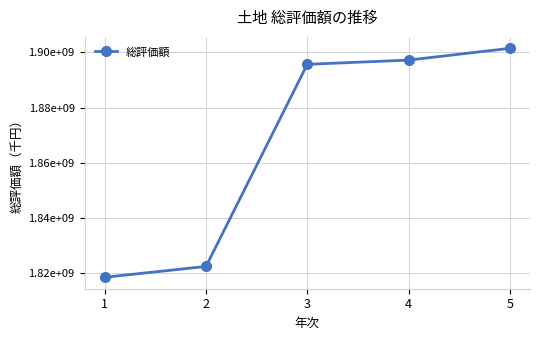

Is it true that the value at 1 is 1818451949?

True